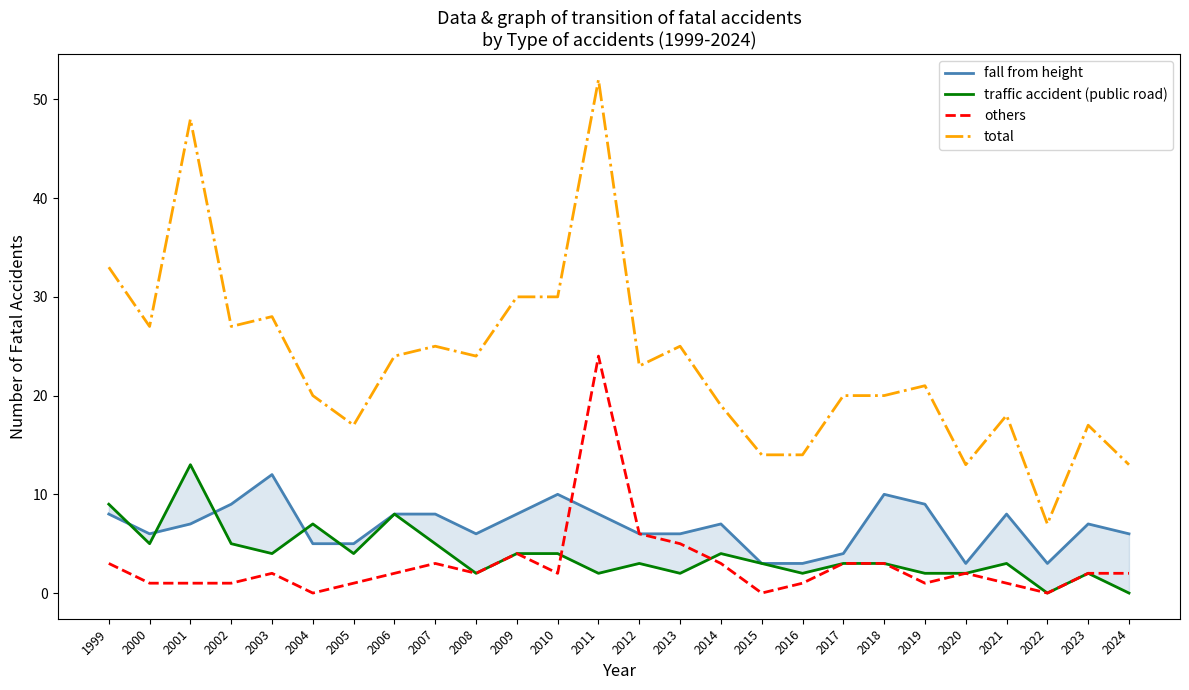

Reading right to left, what are all the values shown in this chart?

fall from height: 2024=6	2023=7	2022=3	2021=8	2020=3	2019=9	2018=10	2017=4	2016=3	2015=3	2014=7	2013=6	2012=6	2011=8	2010=10	2009=8	2008=6	2007=8	2006=8	2005=5	2004=5	2003=12	2002=9	2001=7	2000=6	1999=8
traffic accident (public road): 2024=0	2023=2	2022=0	2021=3	2020=2	2019=2	2018=3	2017=3	2016=2	2015=3	2014=4	2013=2	2012=3	2011=2	2010=4	2009=4	2008=2	2007=5	2006=8	2005=4	2004=7	2003=4	2002=5	2001=13	2000=5	1999=9
others: 2024=2	2023=2	2022=0	2021=1	2020=2	2019=1	2018=3	2017=3	2016=1	2015=0	2014=3	2013=5	2012=6	2011=24	2010=2	2009=4	2008=2	2007=3	2006=2	2005=1	2004=0	2003=2	2002=1	2001=1	2000=1	1999=3
total: 2024=13	2023=17	2022=7	2021=18	2020=13	2019=21	2018=20	2017=20	2016=14	2015=14	2014=19	2013=25	2012=23	2011=52	2010=30	2009=30	2008=24	2007=25	2006=24	2005=17	2004=20	2003=28	2002=27	2001=48	2000=27	1999=33